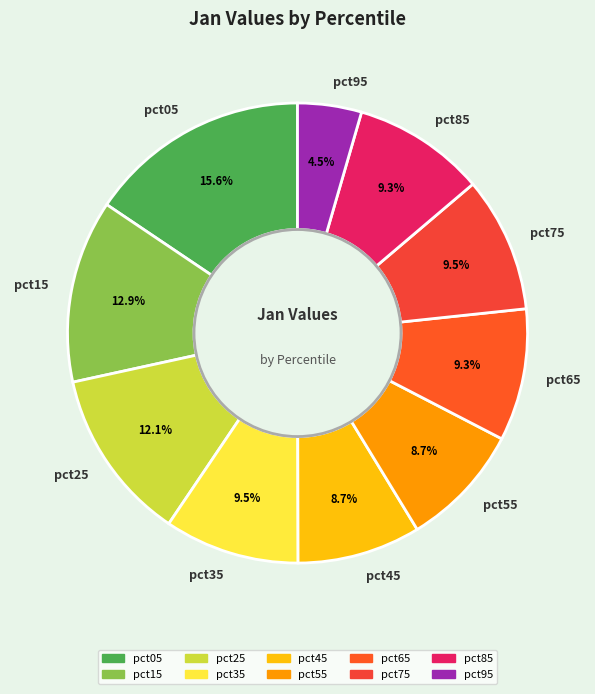

What percentage is the pct15 slice, to the nearest percent?

13%